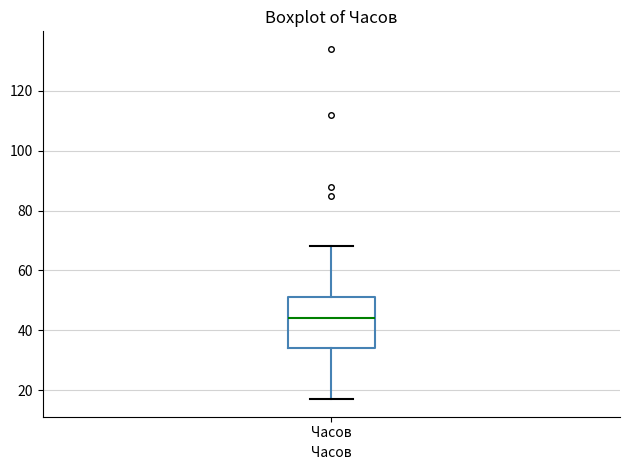

Where does the upper whisker of the box for Часов end on the y-axis? The values are not printed on the chart, so give them approximately, as read against the axis.

68